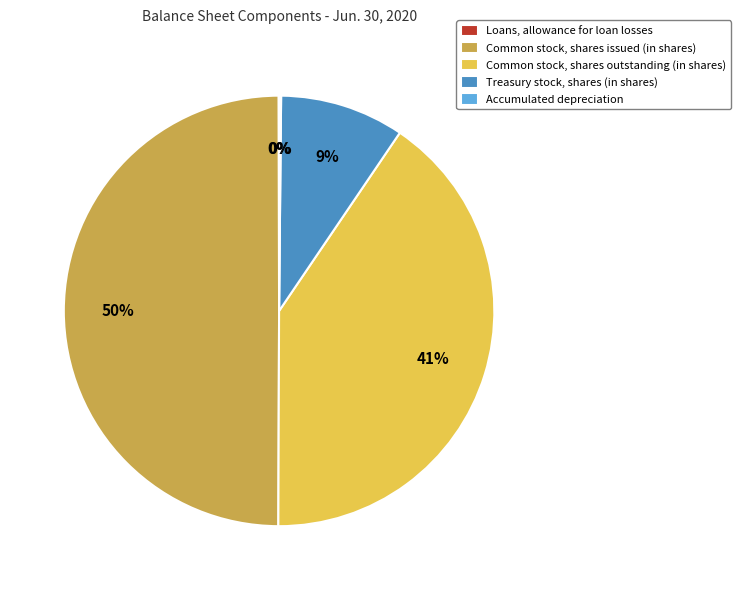

What is the largest slice in the pie chart?

Common stock, shares issued (in shares)